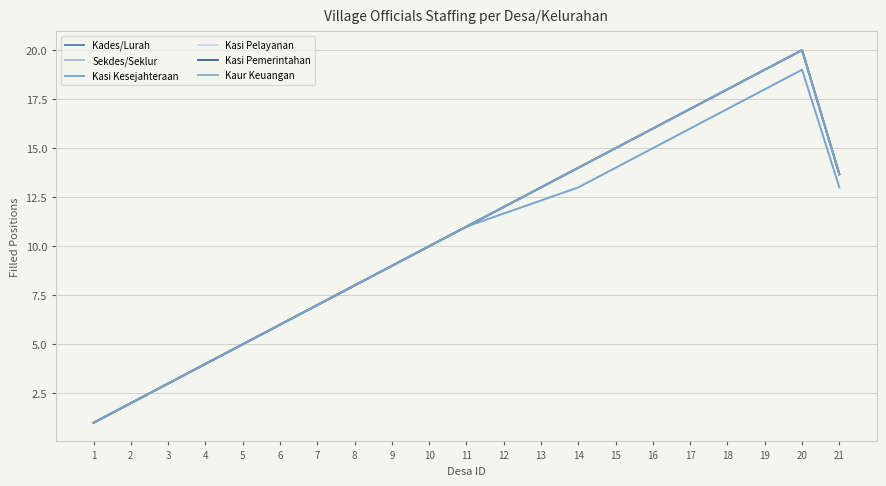

Does the chart display data point markers on the line(s)?

No